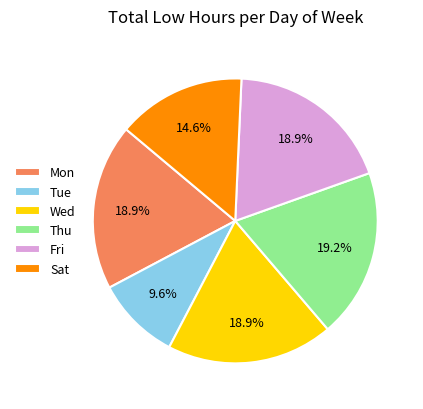

What is the total percentage of Mon and Wed?

37.8%